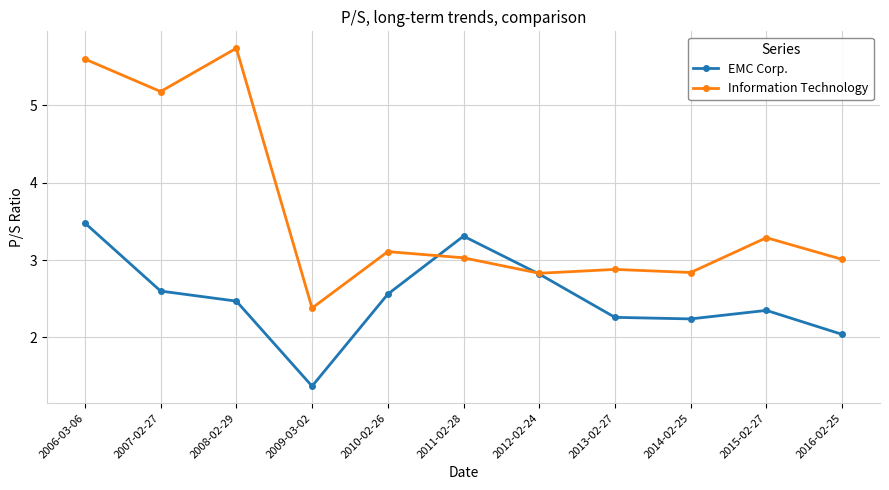

What is the difference between the EMC Corp. values at 2016-02-25 and 2009-03-02?

0.7